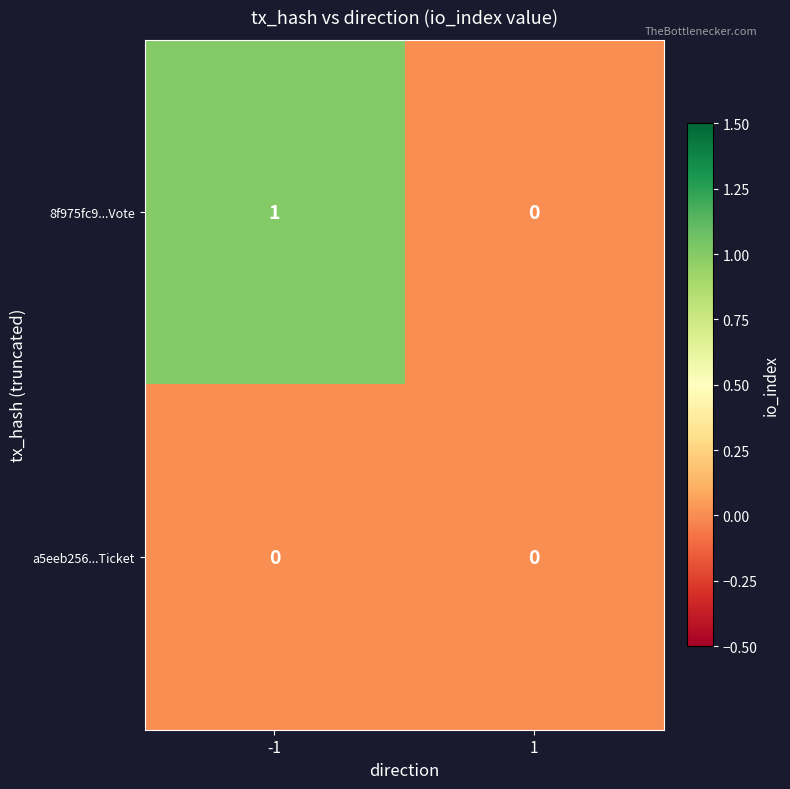

Rank the series by their maximum value, from highest to lowest.

8f975fc9...Vote, a5eeb256...Ticket